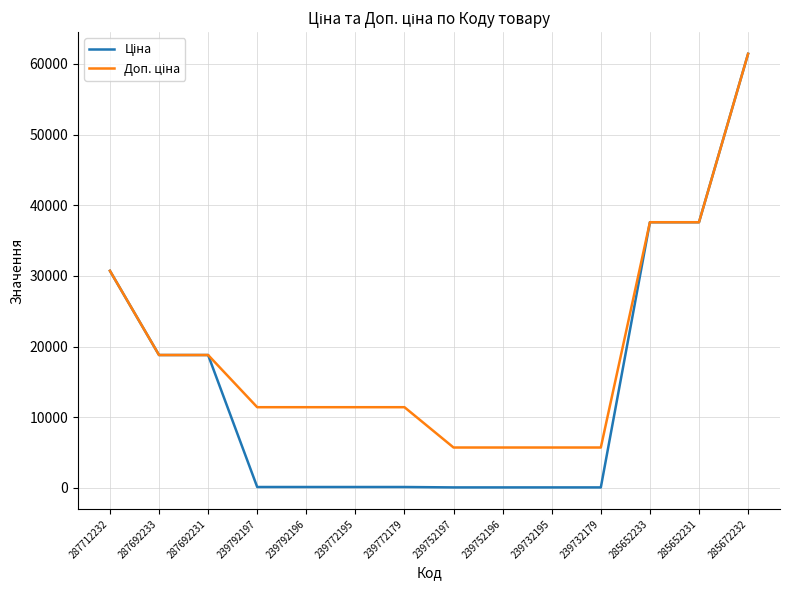

Which label corresponds to the largest value in the chart?

285672232